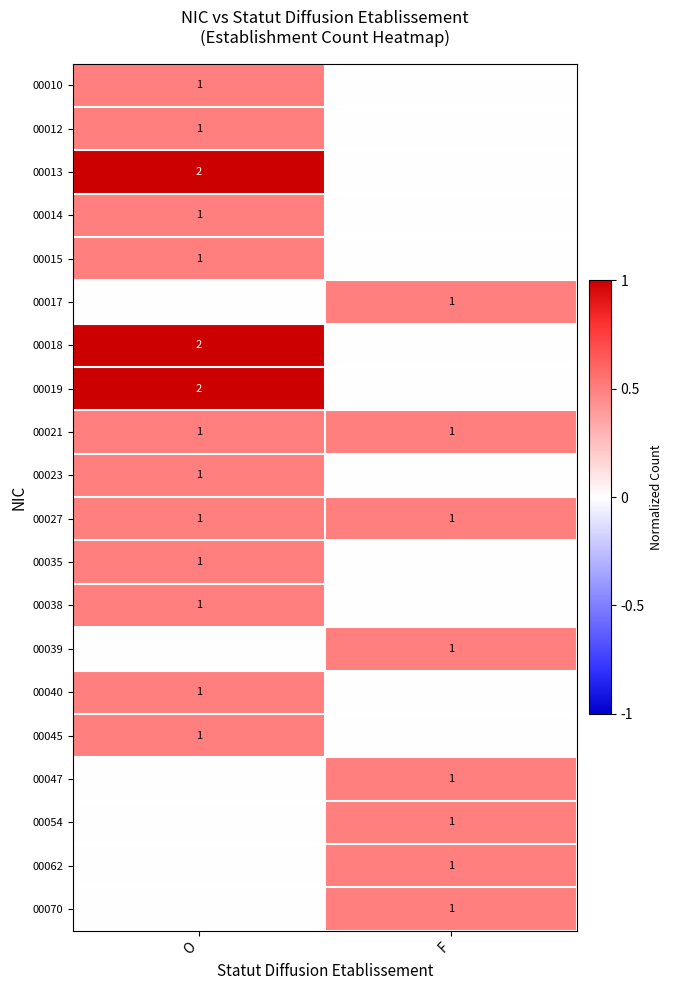

True or false: 00021 has a value of 1 at F.

True